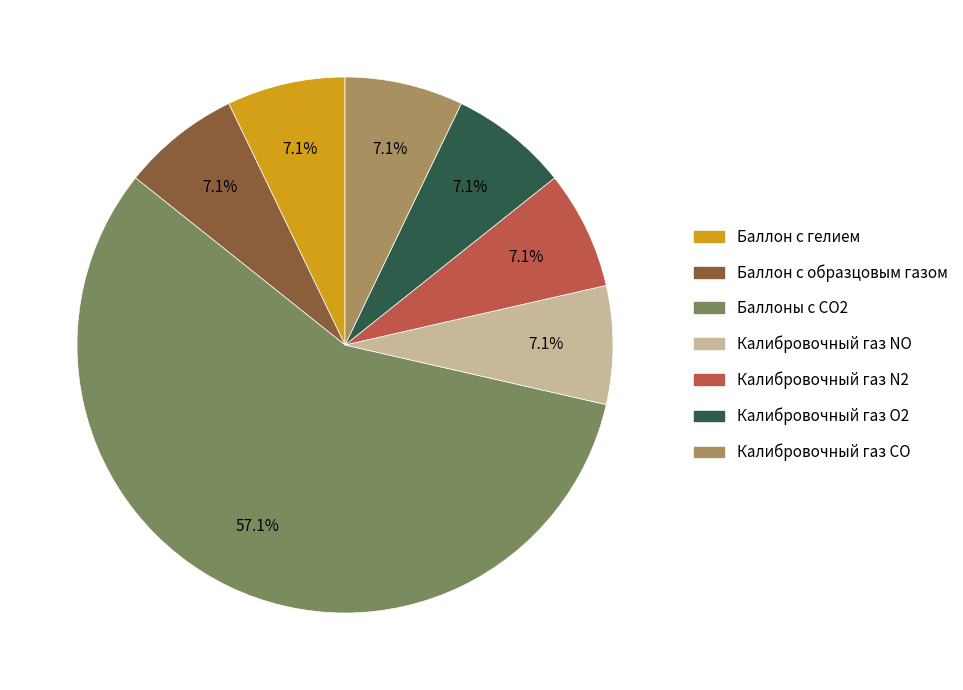

How many segments does this pie chart have?

7